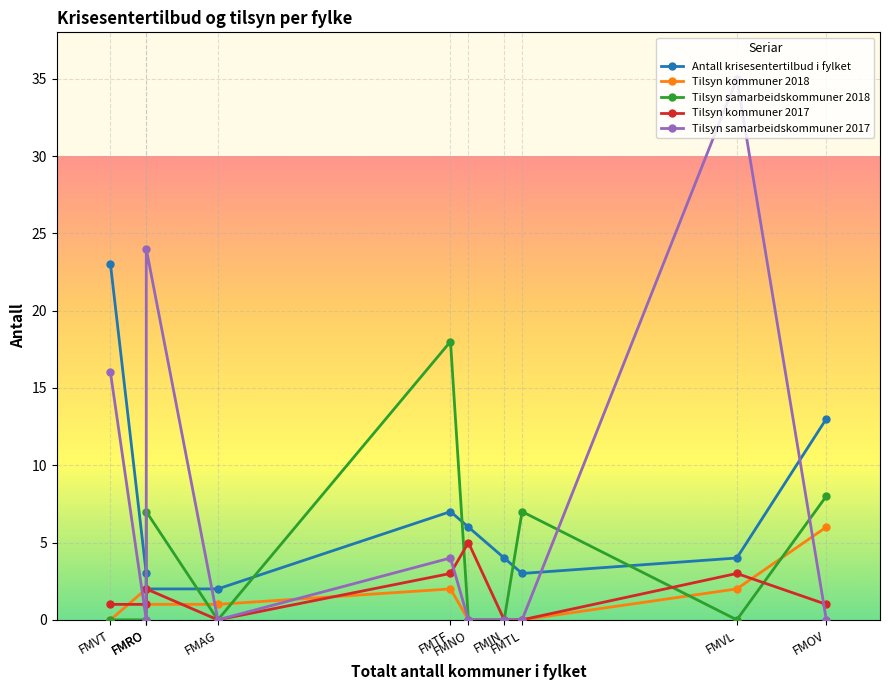

How many times do Tilsyn samarbeidskommuner 2017 and Tilsyn samarbeidskommuner 2018 cross each other?

2